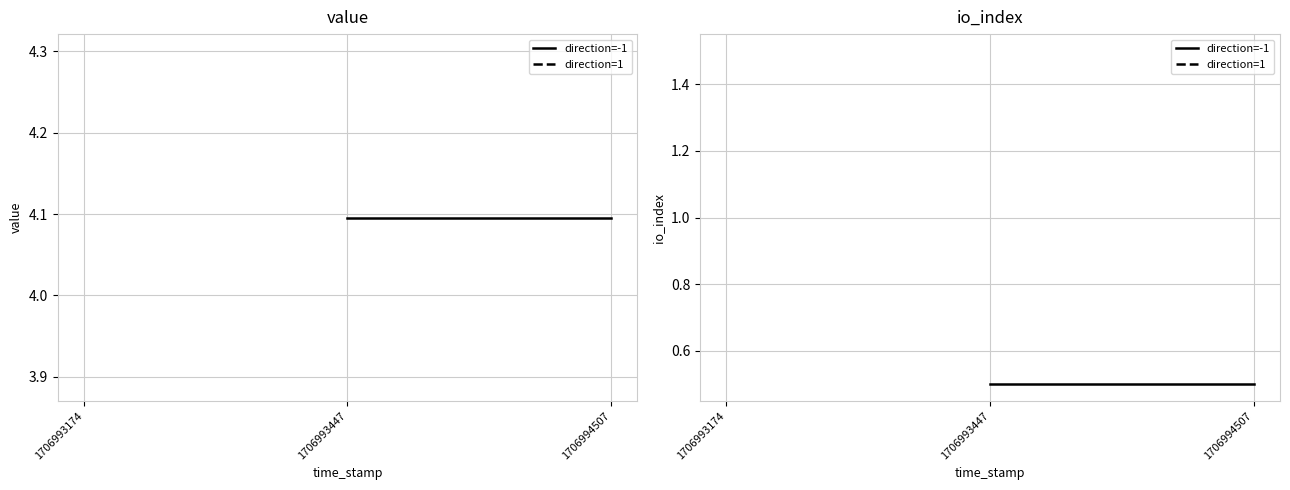

List the series in order of their overall mean, highest first.

direction=-1, direction=1